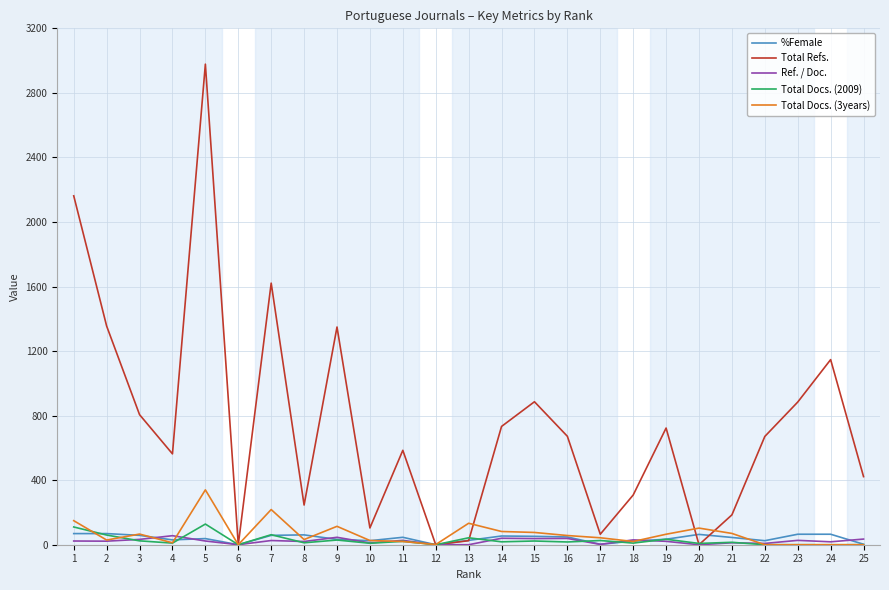

How many distinct data groups are displayed?

5